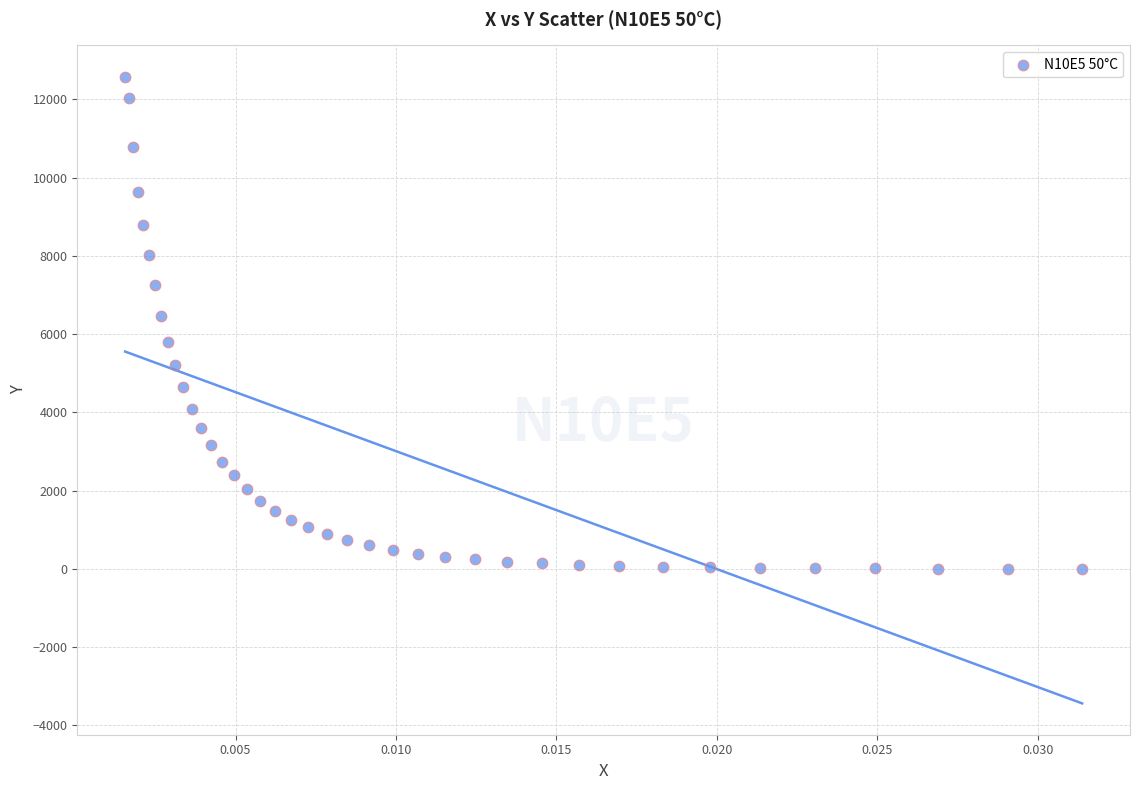

What is the range of Y values (max minus min)?

12577.6